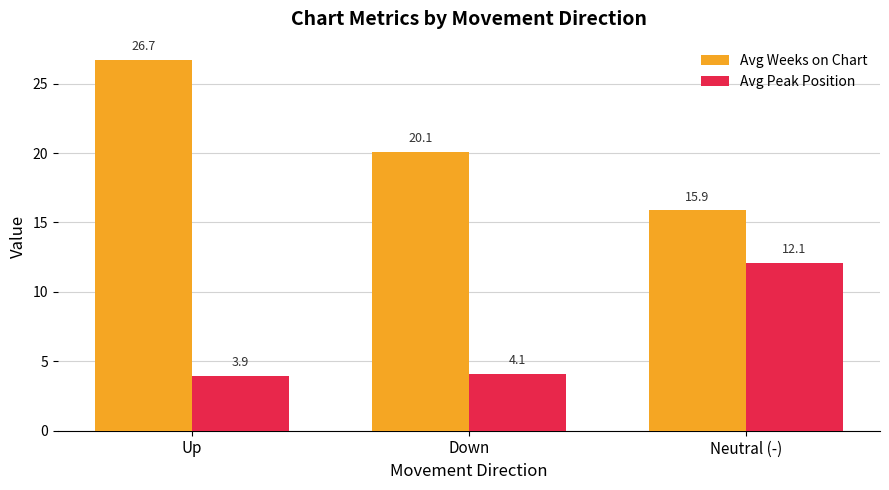

List the series in order of their overall mean, highest first.

Avg Weeks on Chart, Avg Peak Position